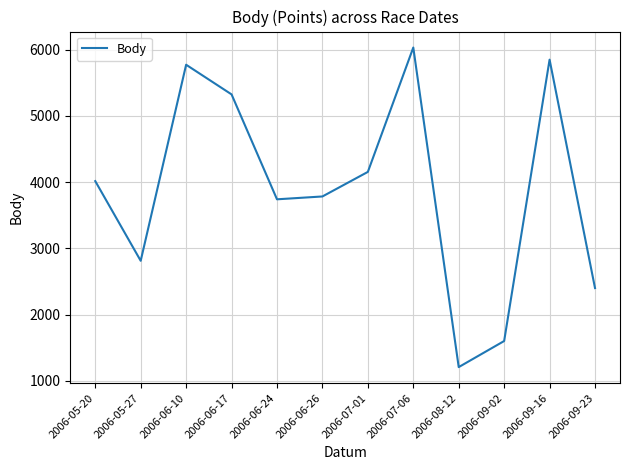

List the labels in order of value, smallest first.

2006-08-12, 2006-09-02, 2006-09-23, 2006-05-27, 2006-06-24, 2006-06-26, 2006-05-20, 2006-07-01, 2006-06-17, 2006-06-10, 2006-09-16, 2006-07-06